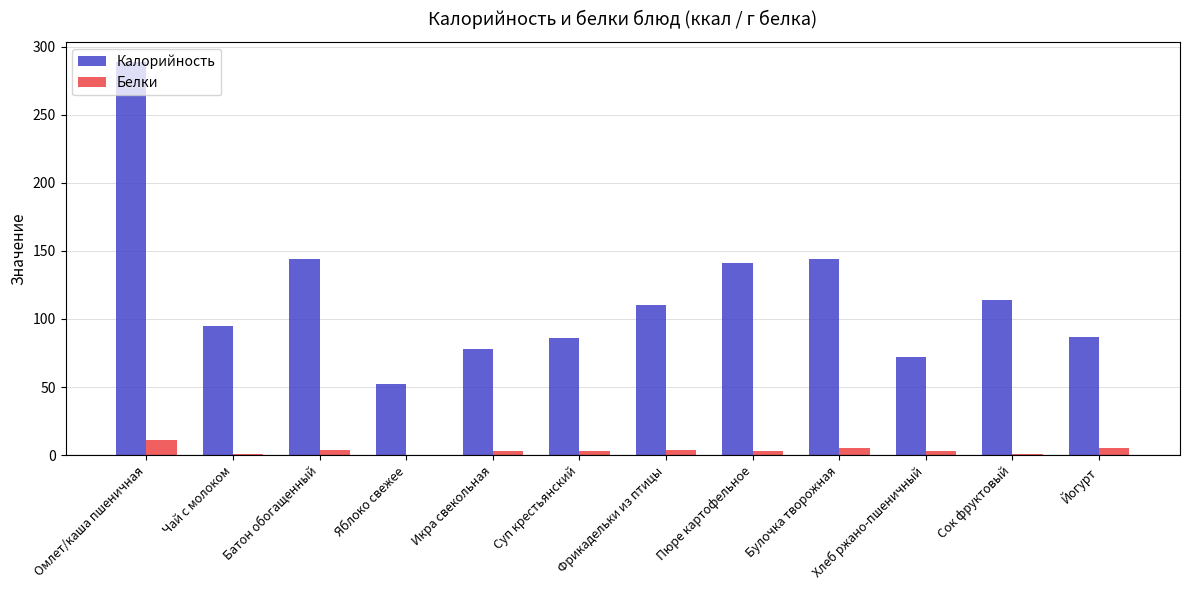

True or false: Калорийность has a value of 62 at Омлет/каша пшеничная.

False